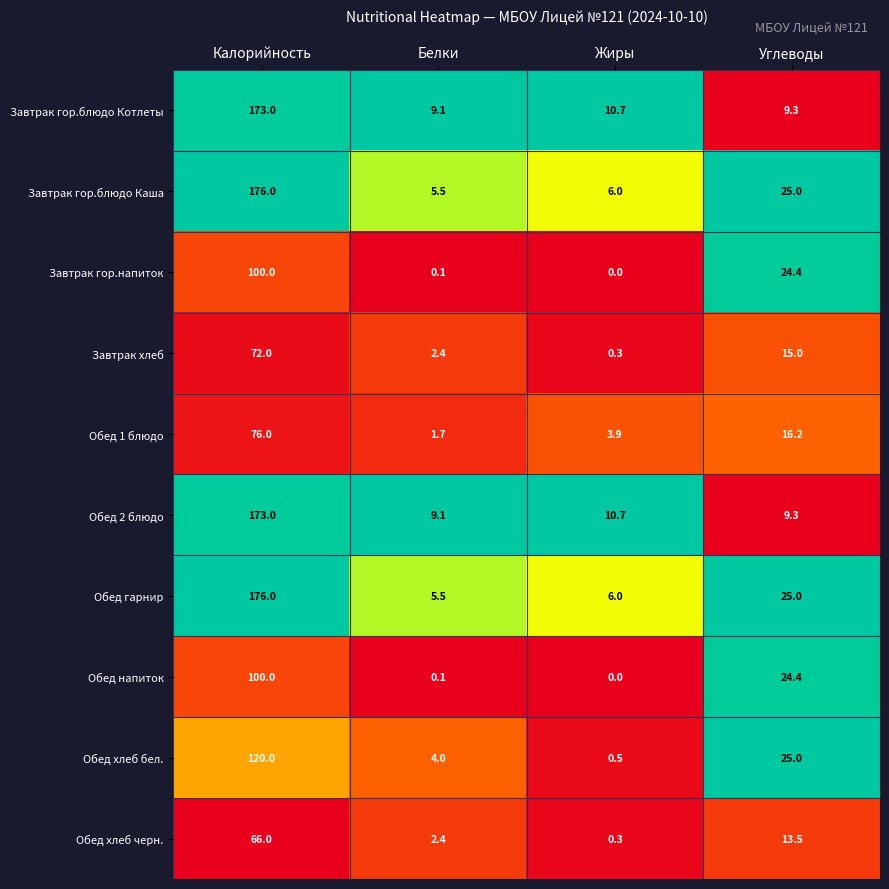

At which label is Обед гарнир closest to 90?

Углеводы